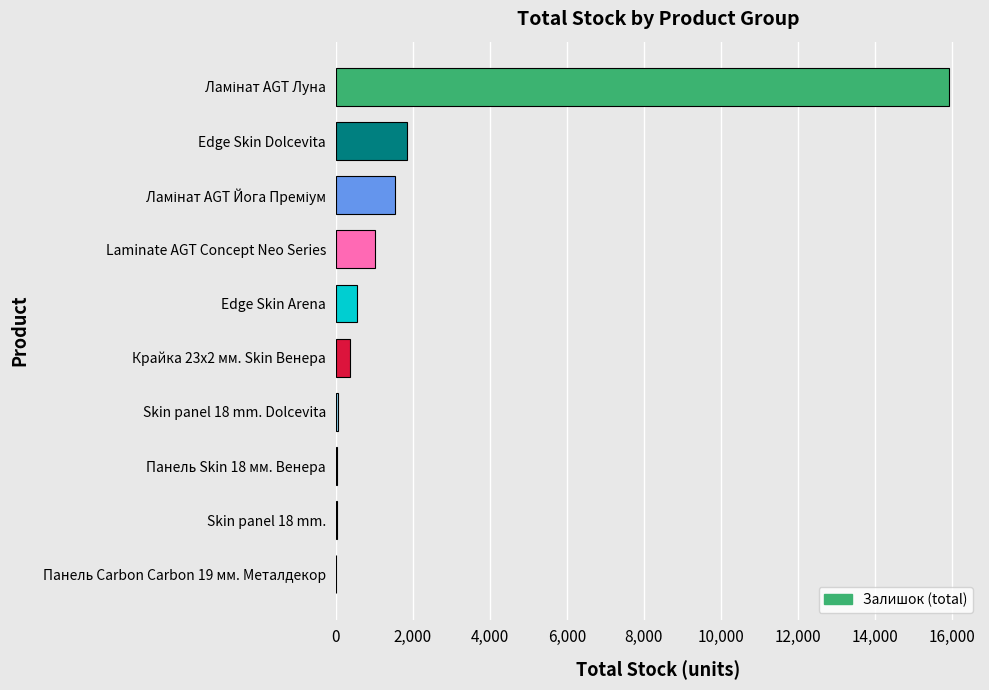

The value at Edge Skin Dolcevita is 1859. True or false?

True